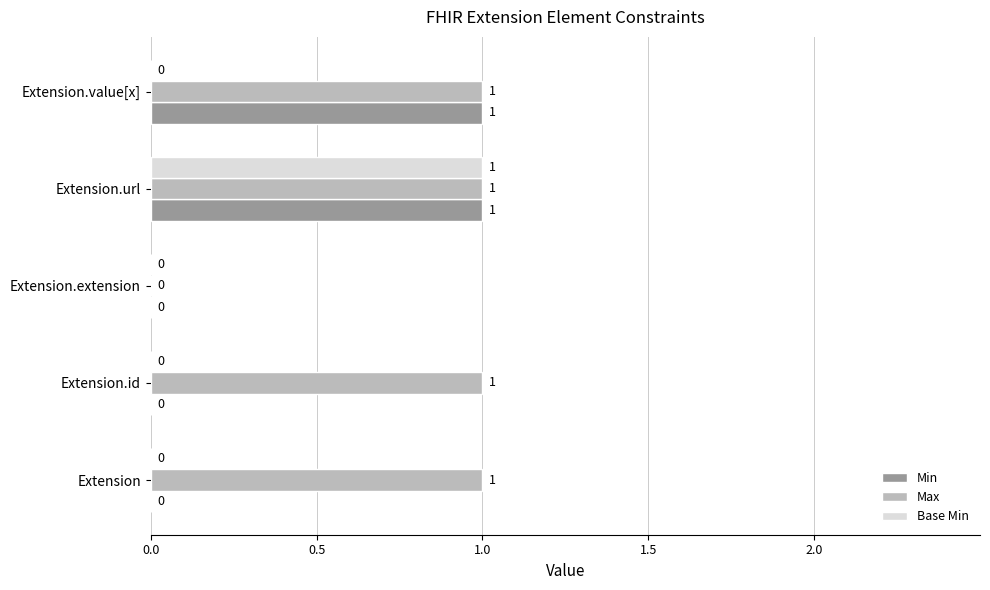

Which series has the largest total across all categories?

Max